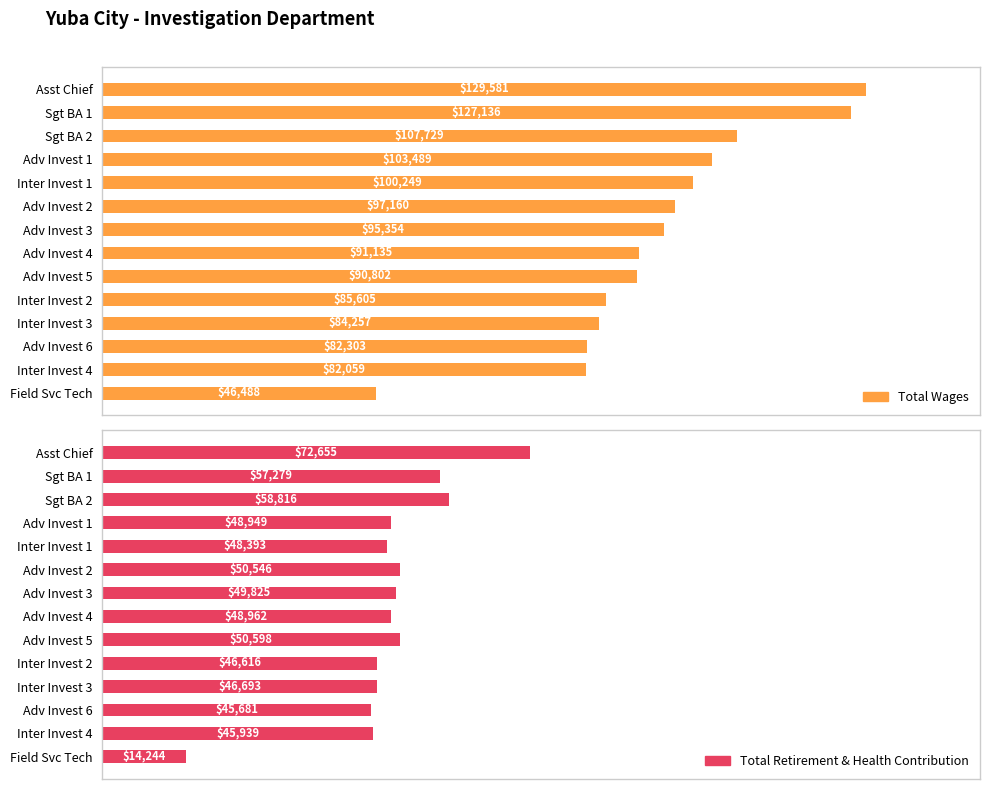

Reading left to right, list all the values displayed in this chart.

Total Wages: 129581	127136	107729	103489	100249	97160	95354	91135	90802	85605	84257	82303	82059	46488
Total Retirement & Health Contribution: 72655	57279	58816	48949	48393	50546	49825	48962	50598	46616	46693	45681	45939	14244